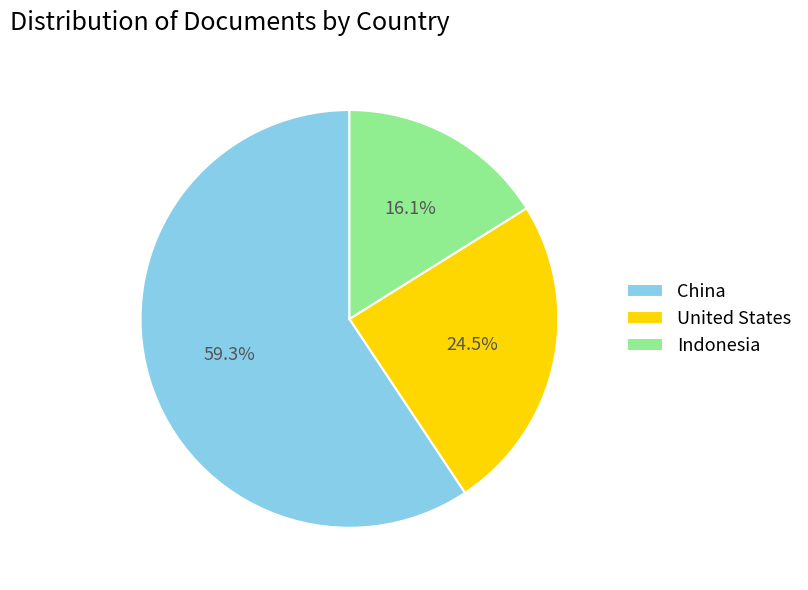

How many slices are in this pie chart?

3